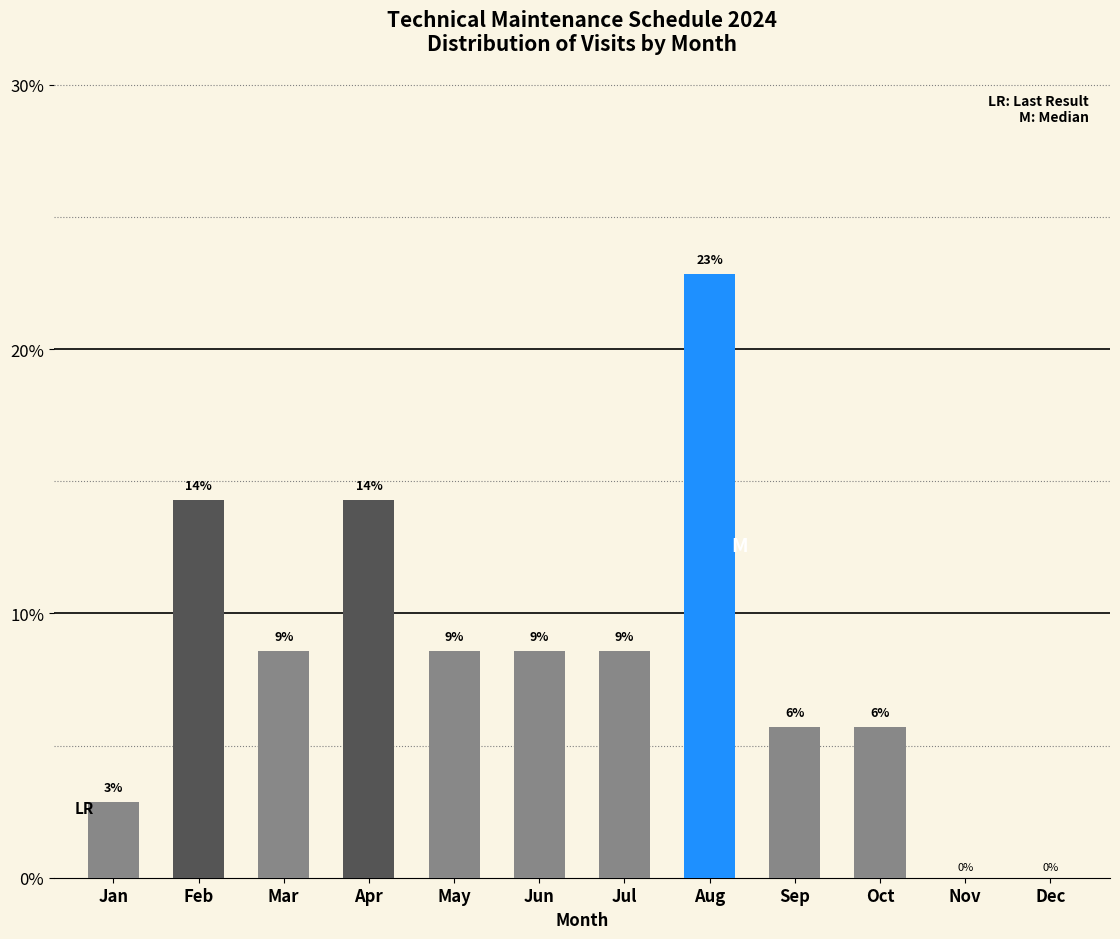

Are the bars horizontal?

No